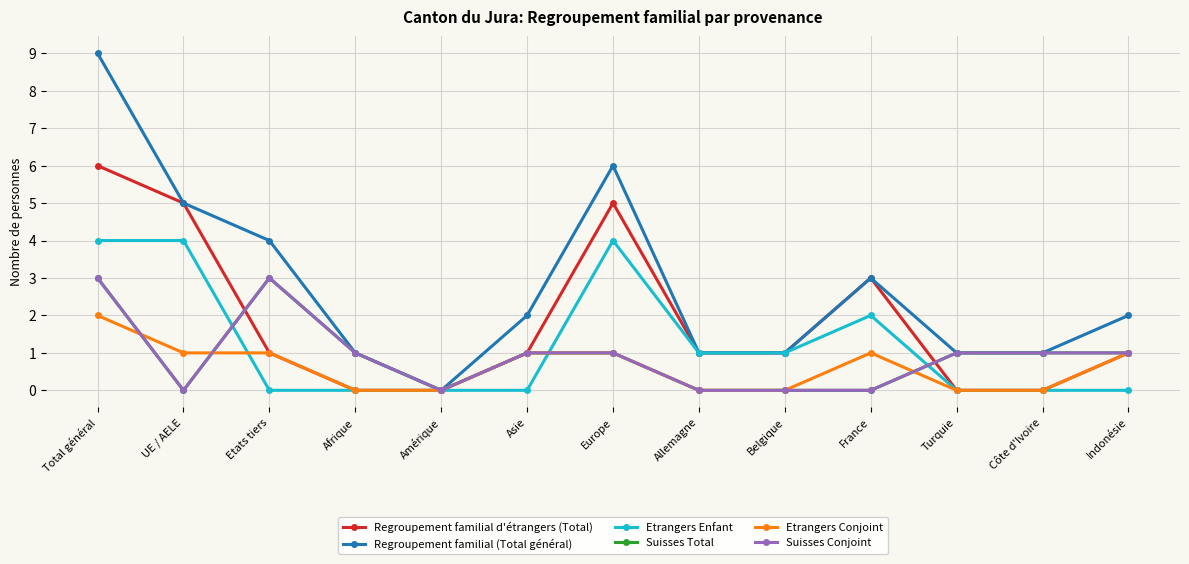

Is this an area chart (filled region under the line)?

No